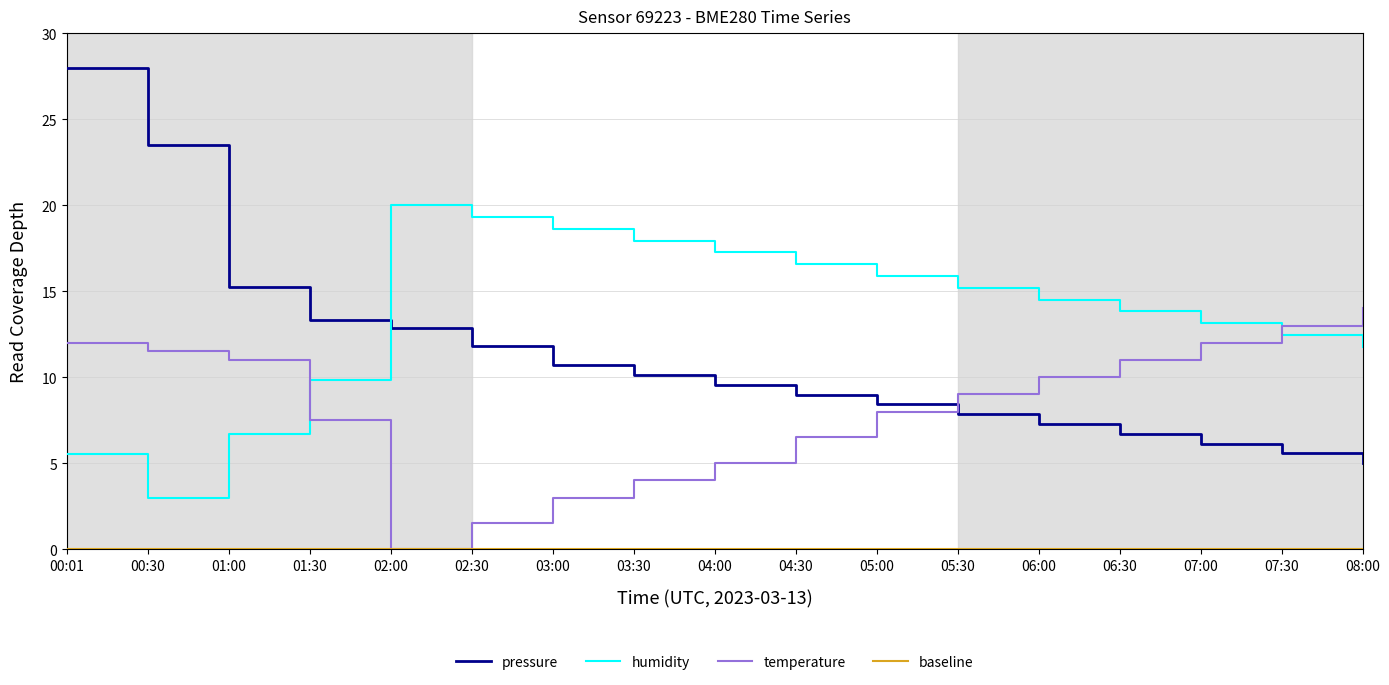

List the labels in order of humidity value, largest first.

02:00, 02:30, 03:00, 03:30, 04:00, 04:30, 05:00, 05:30, 06:00, 06:30, 07:00, 07:30, 08:00, 01:30, 01:00, 00:01, 00:30